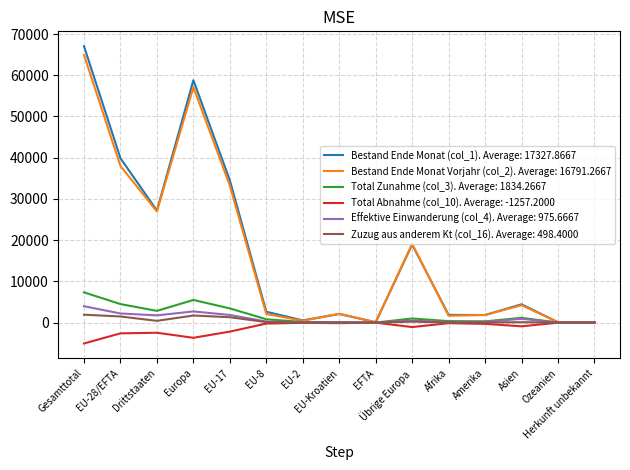

What is the greatest value displayed?

67042